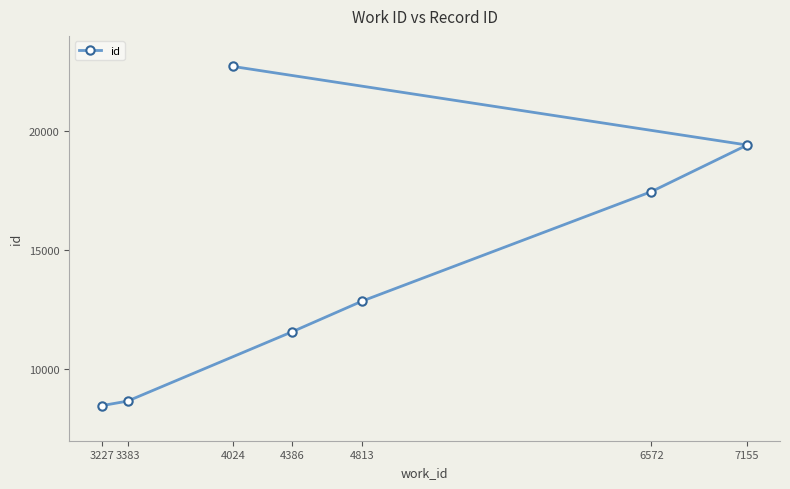

Count the number of data series in this chart.

1